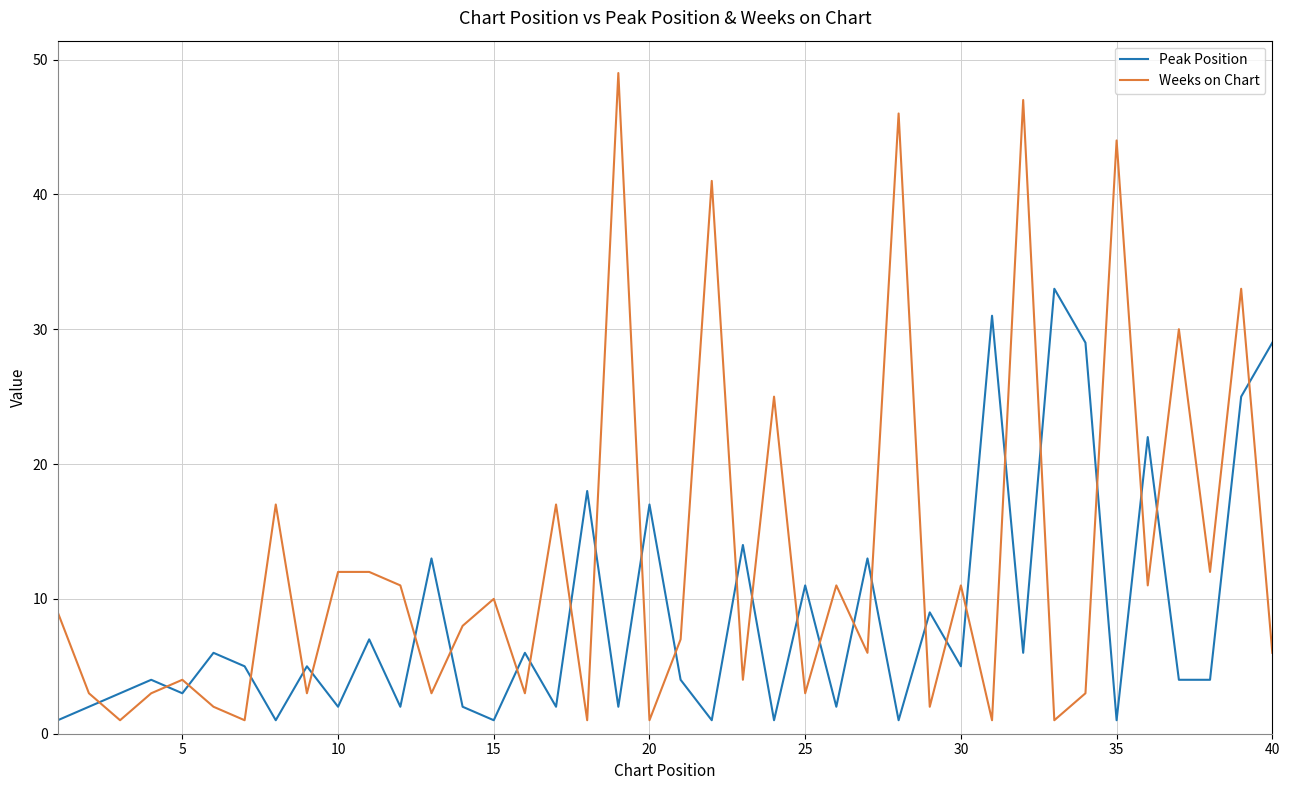

True or false: Peak Position has more than 2 interior local peaks.

True